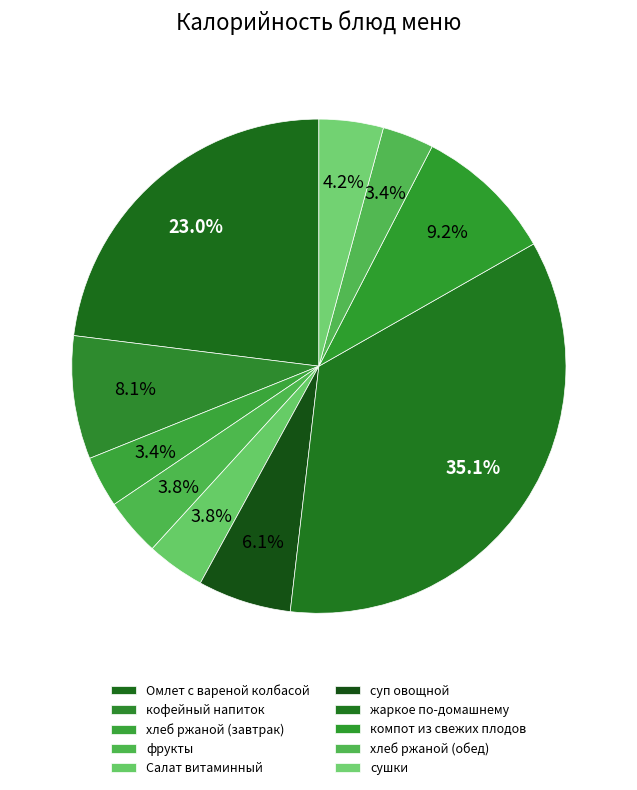

True or false: Омлет с вареной колбасой accounts for 23% of the total.

True